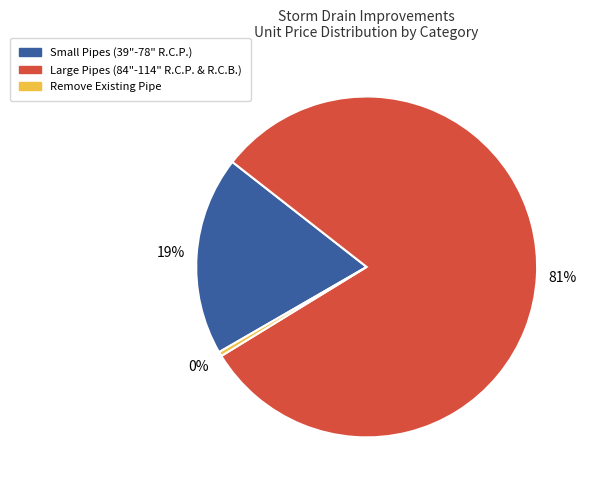

Which category has the biggest portion of the pie?

Large Pipes (84"-114" R.C.P. & R.C.B.)